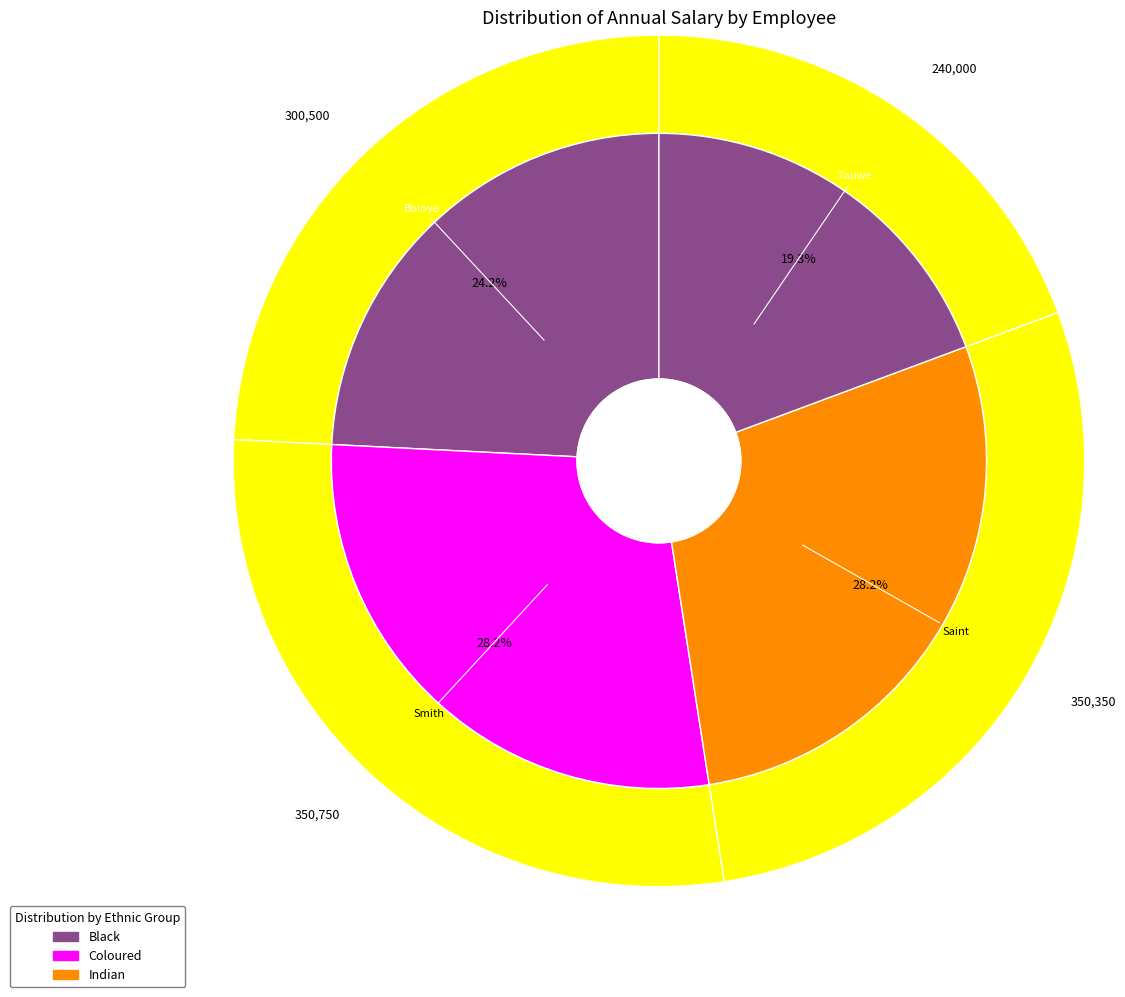

Which category has the biggest portion of the pie?

Smith